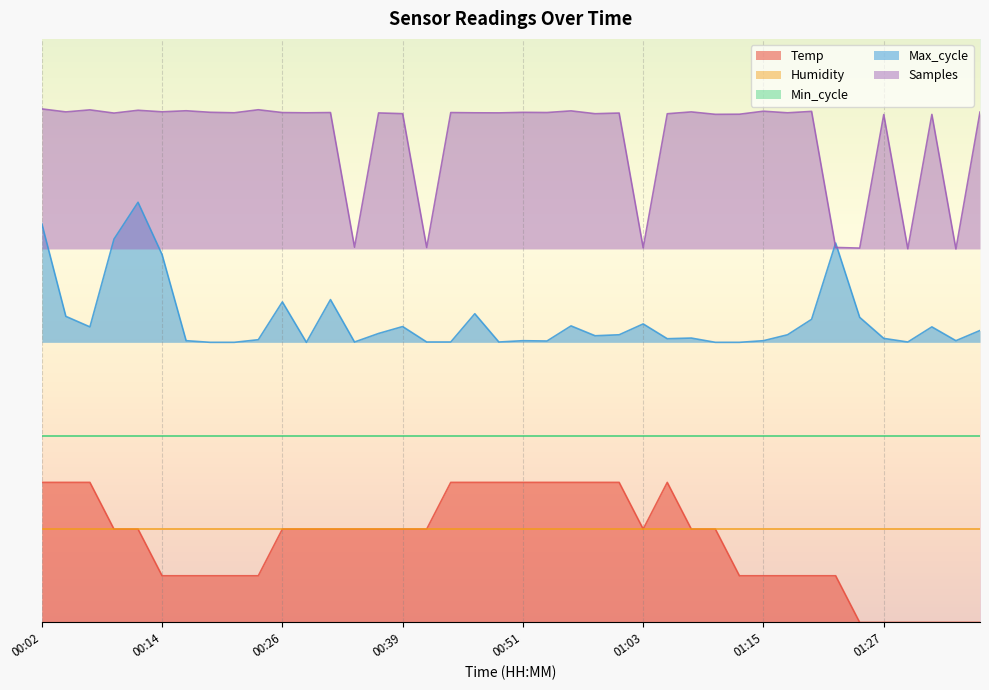

How many interior local valleys does the Samples series have?

16